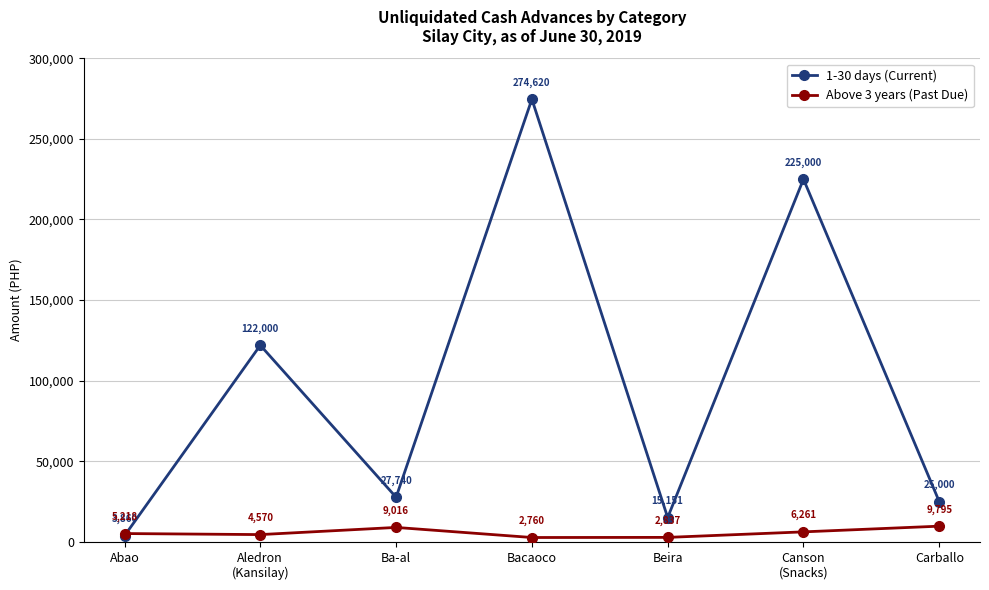

At which category does 1-30 days (Current) reach its first local peak?

Aledron
(Kansilay)